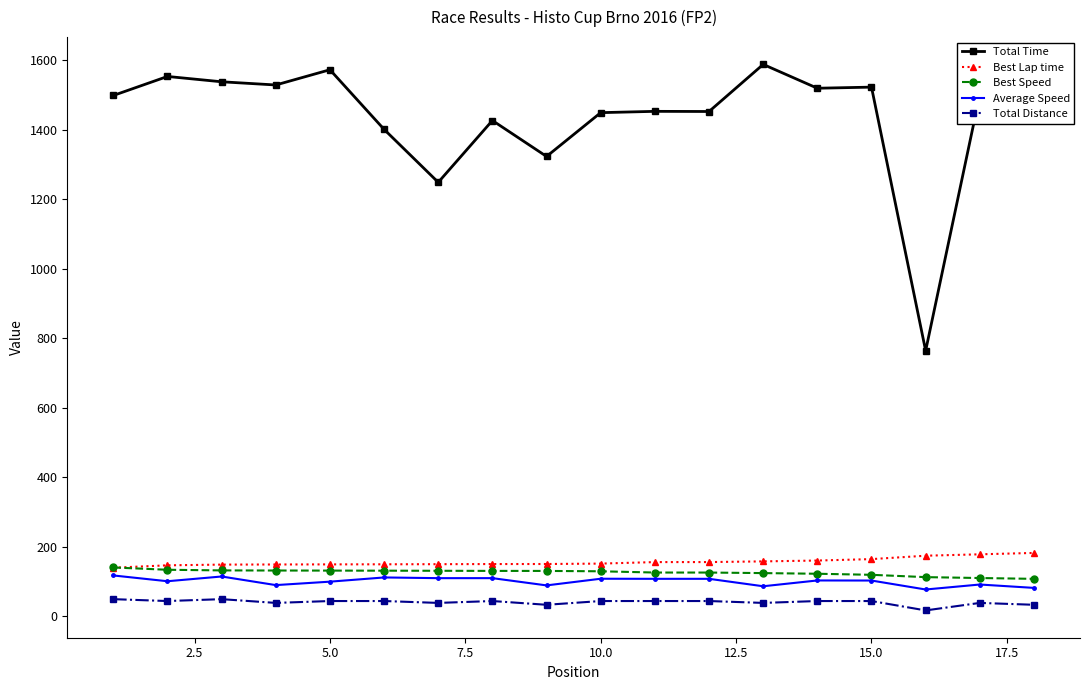

How many series are shown in this chart?

5